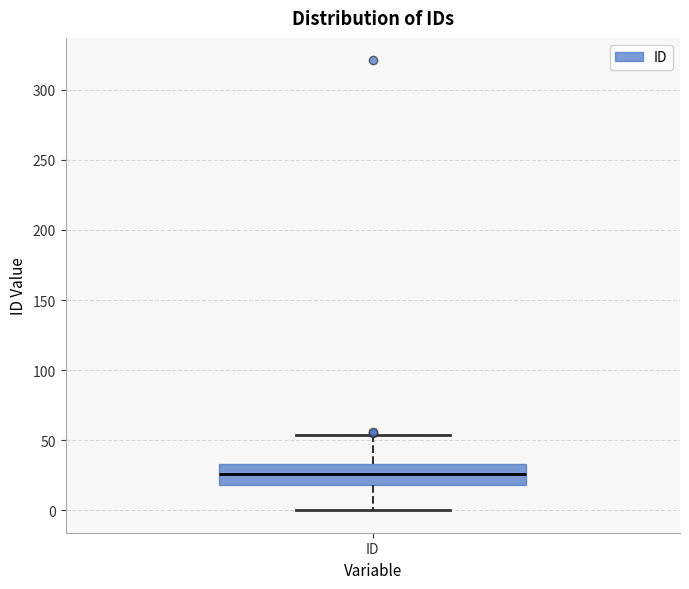

Transcribe this box plot: give where the median line is, the range the box spans, and where the two whiskers end, as read against the y-axis. The values are not printed on the chart, so give them approximately, as read against the axis.

median 25, box 20 to 35, whiskers 0 to 55